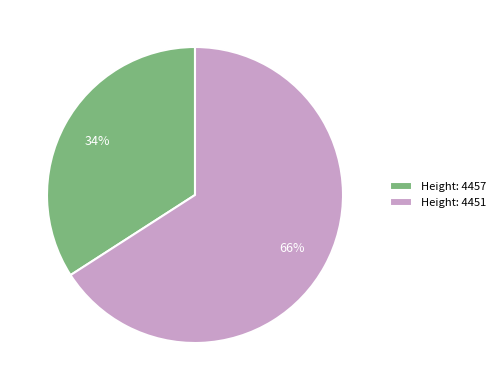

The Height: 4457 slice represents 34% of the pie. True or false?

True